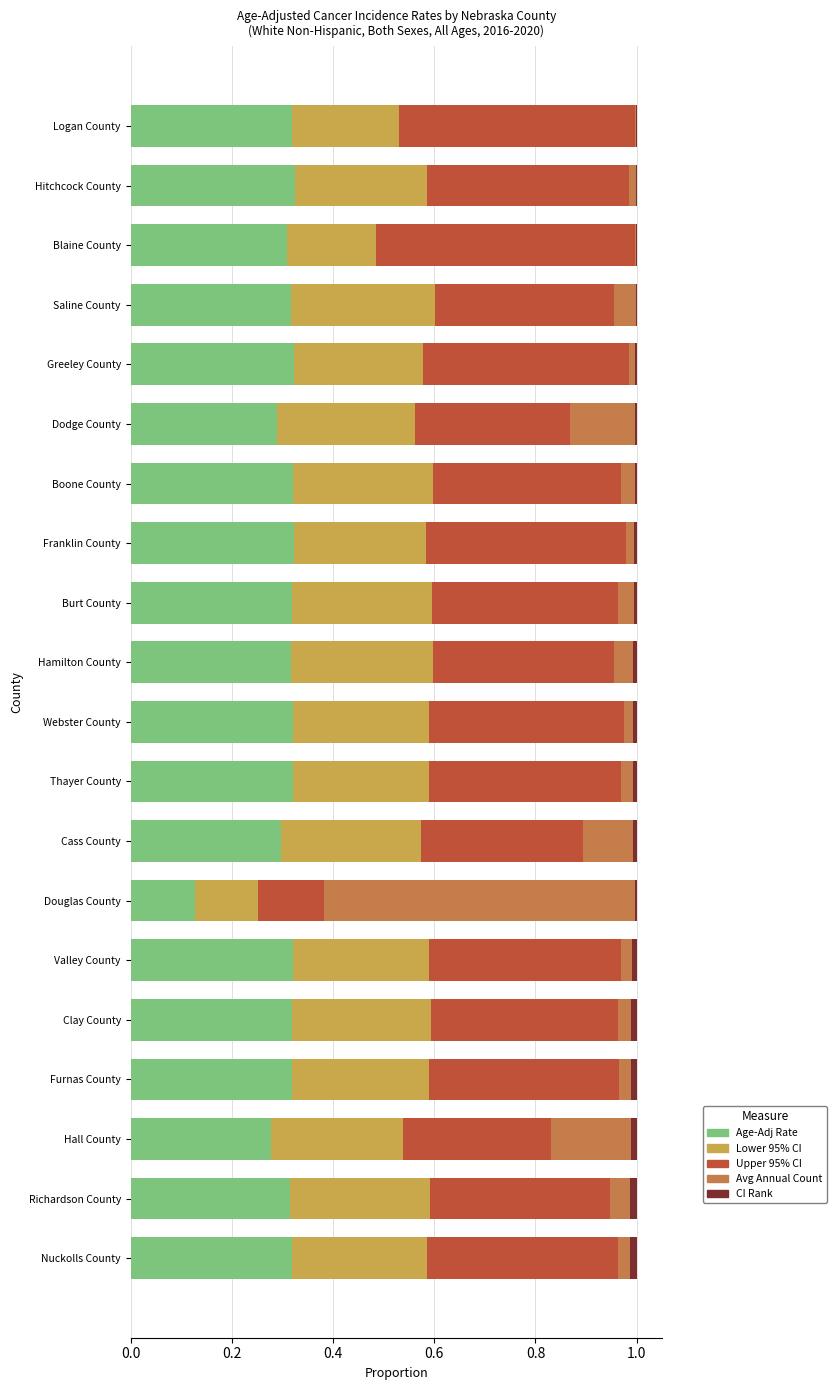

How many data points does each series have?

20